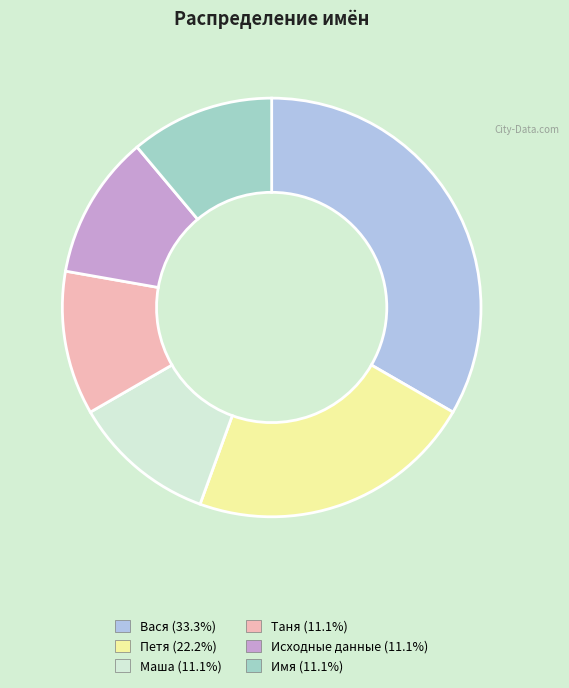

The Петя slice represents 36% of the pie. True or false?

False